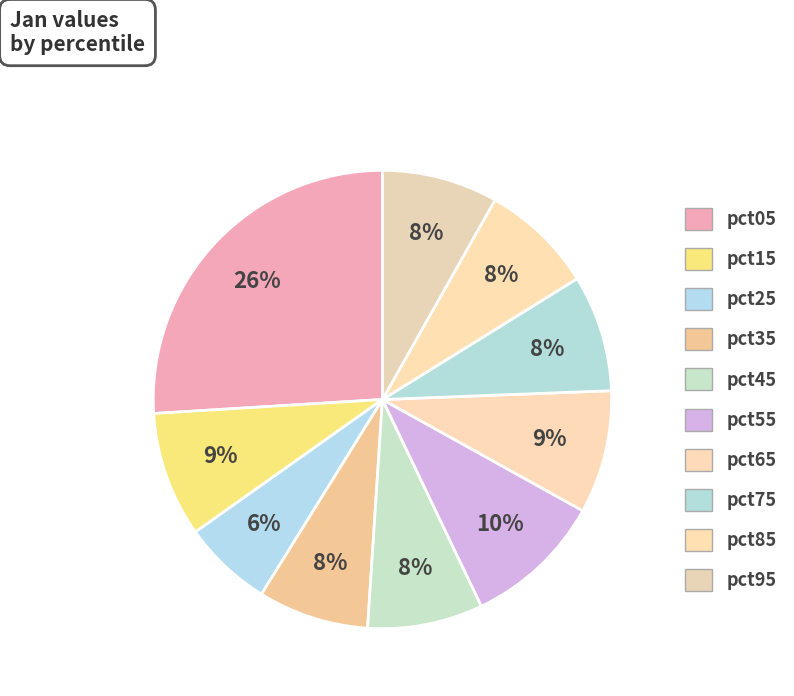

What is the change in value from pct05 to pct45?

-0.6